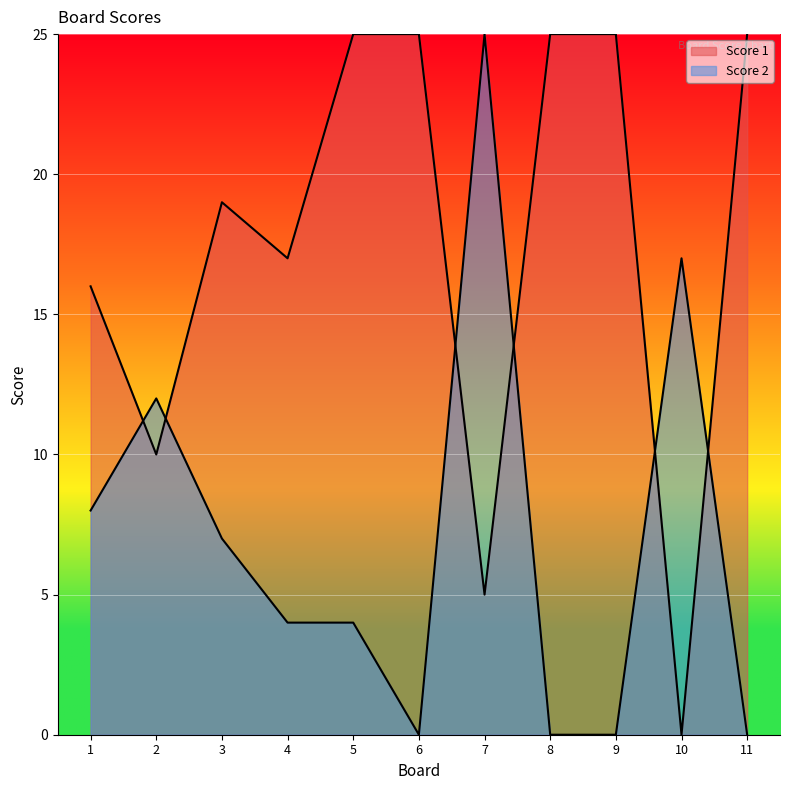

How many interior local valleys does the Score 1 series have?

4